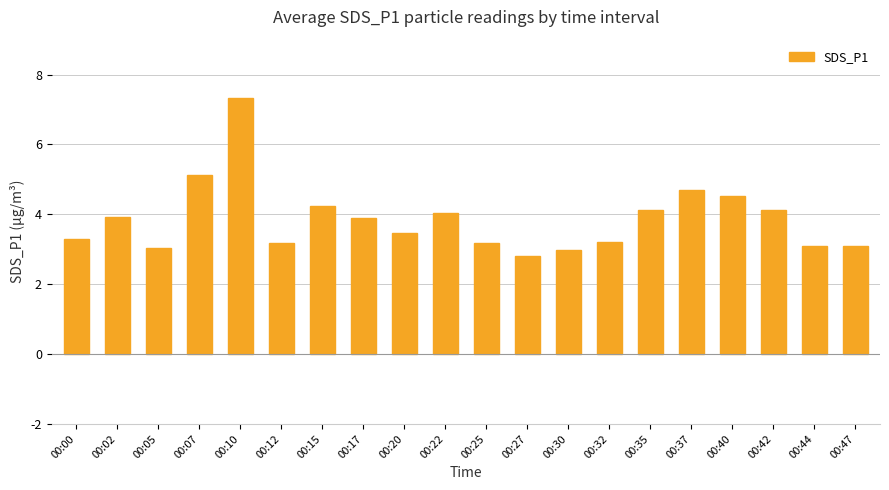

What is the maximum value shown in the chart?

7.3